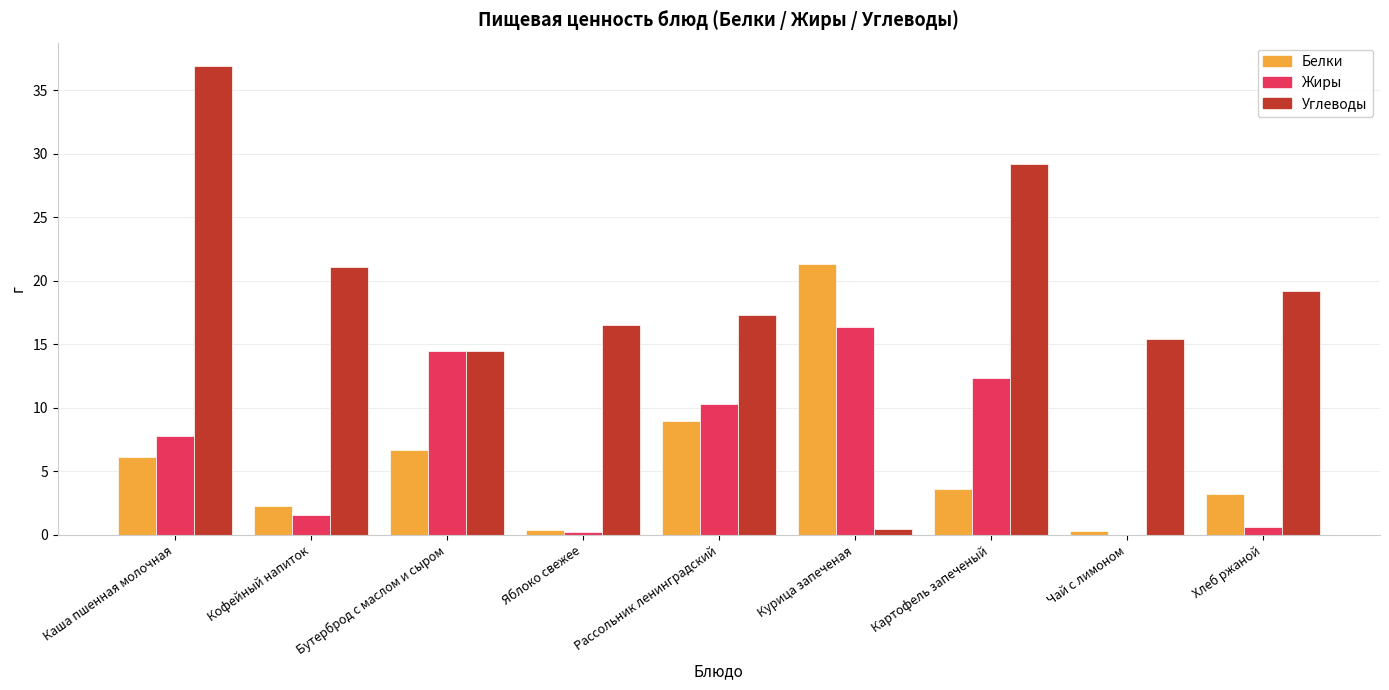

What is the total value across all series at Рассольник ленинградский?

36.6